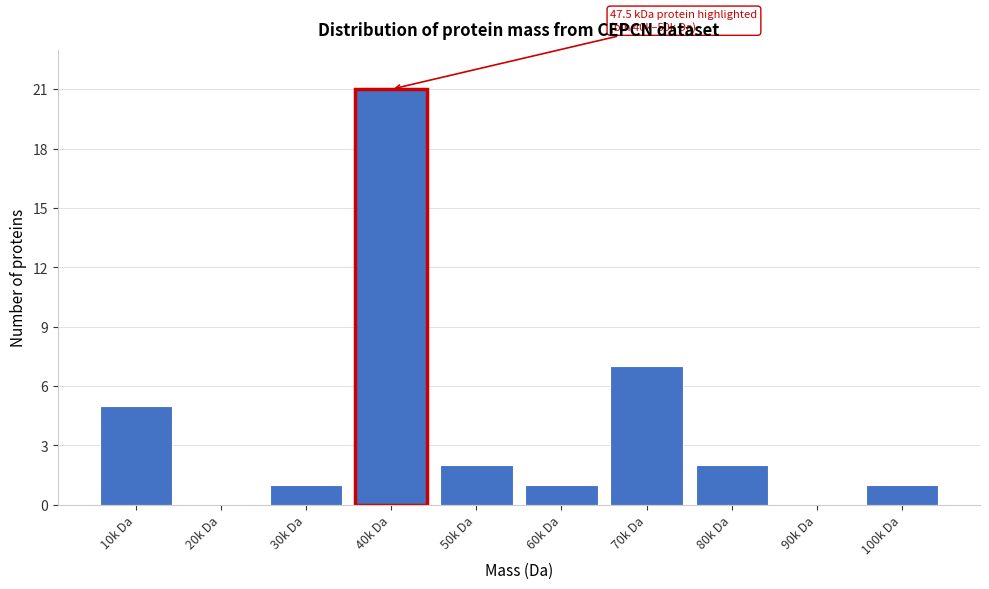

Reading left to right, what are all the values shown in this chart?

10k Da=5	20k Da=0	30k Da=1	40k Da=21	50k Da=2	60k Da=1	70k Da=7	80k Da=2	90k Da=0	100k Da=1